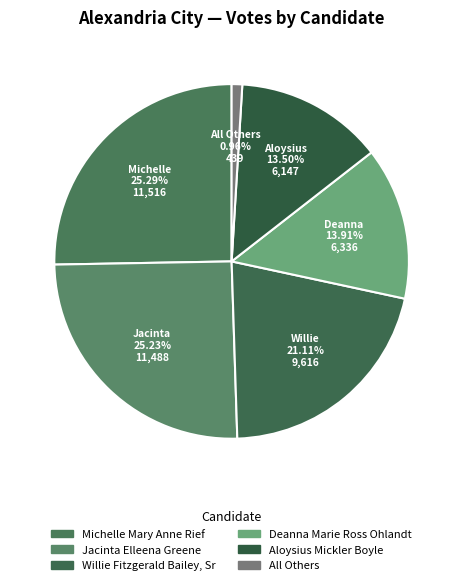

Do Aloysius Mickler Boyle and Michelle Mary Anne Rief together represent more than half of the pie?

No